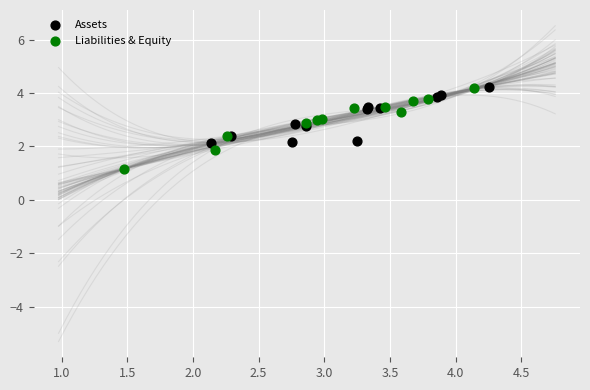

Which series contains the lowest Y value?

Liabilities & Equity